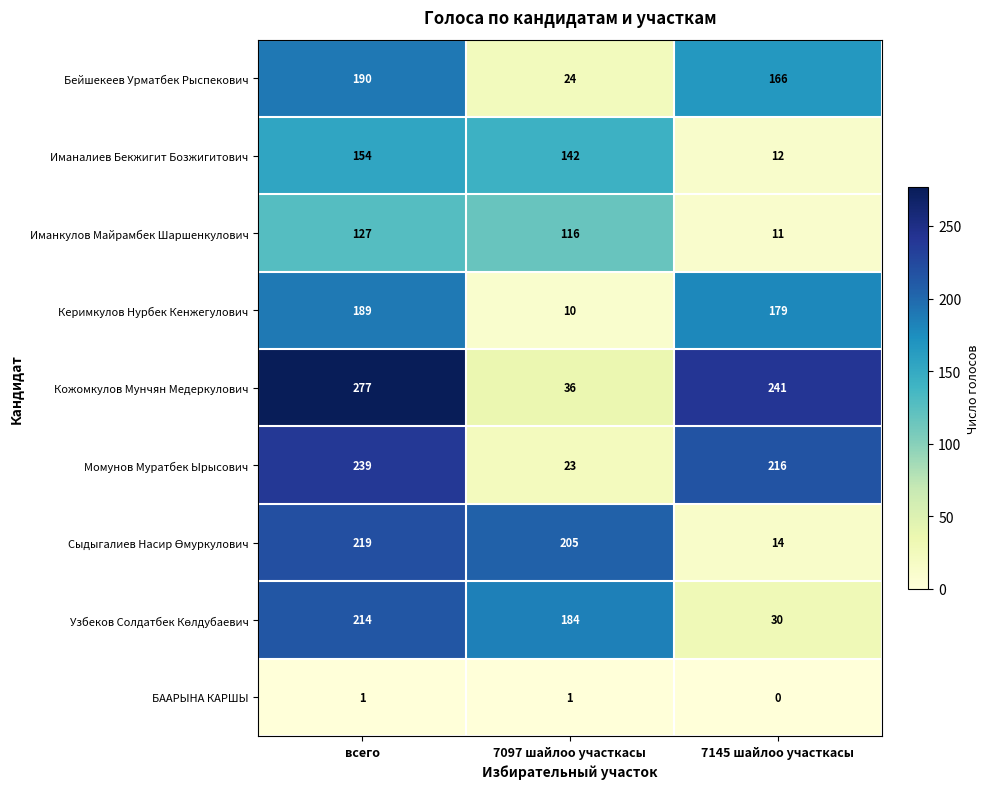

Which series has the largest range (max minus min)?

Кожомкулов Мунчян Медеркулович